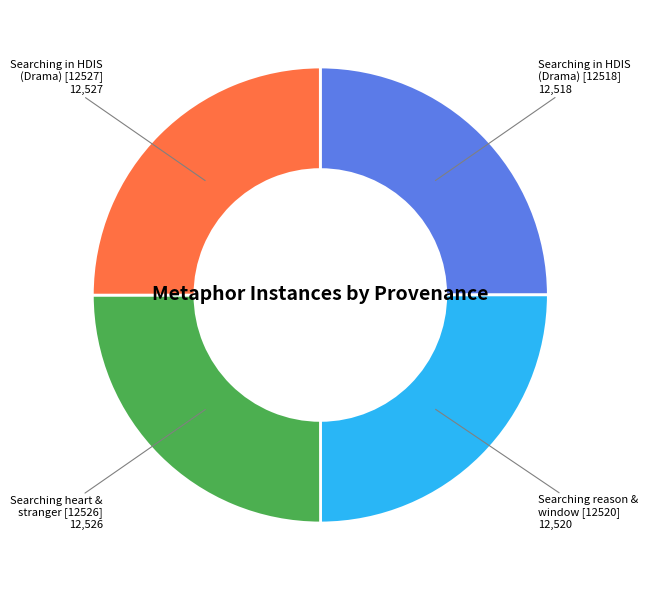

Does any single category account for the majority?

No